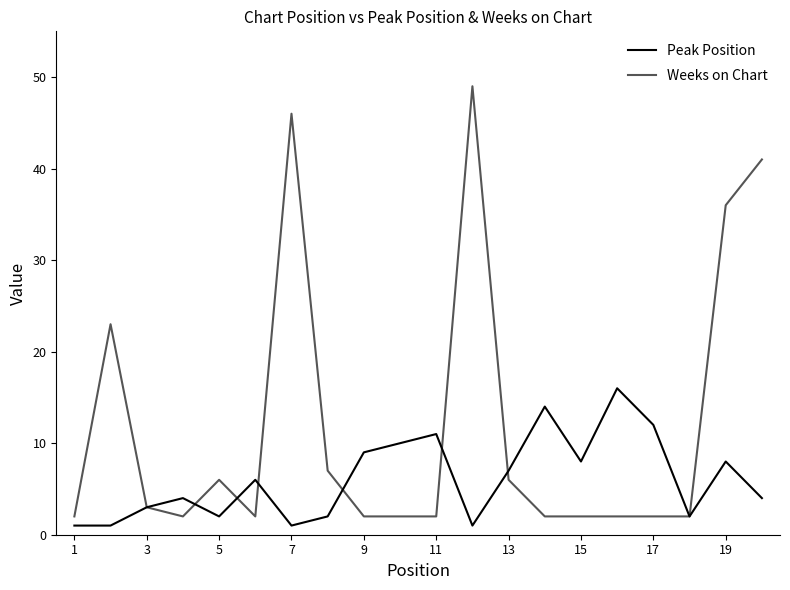

Which series has the largest total across all categories?

Weeks on Chart